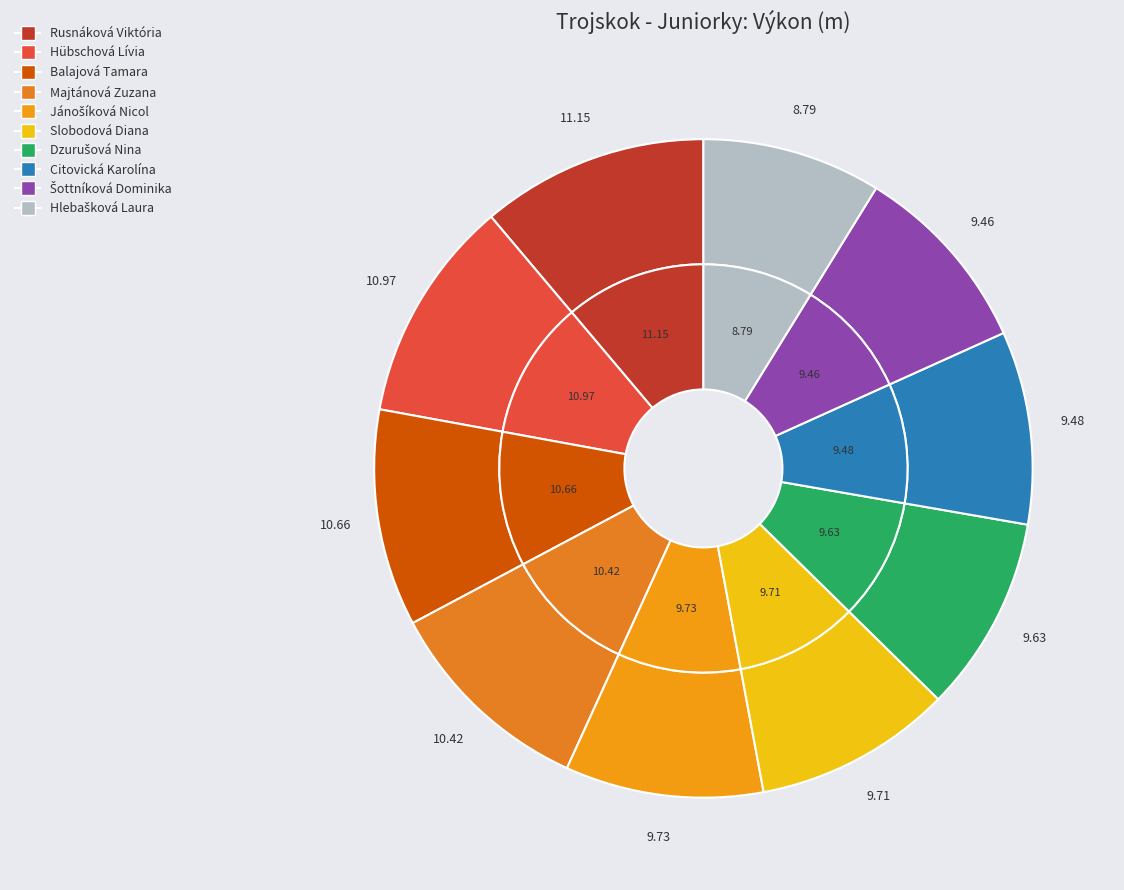

What is the largest slice in the pie chart?

Rusnáková Viktória